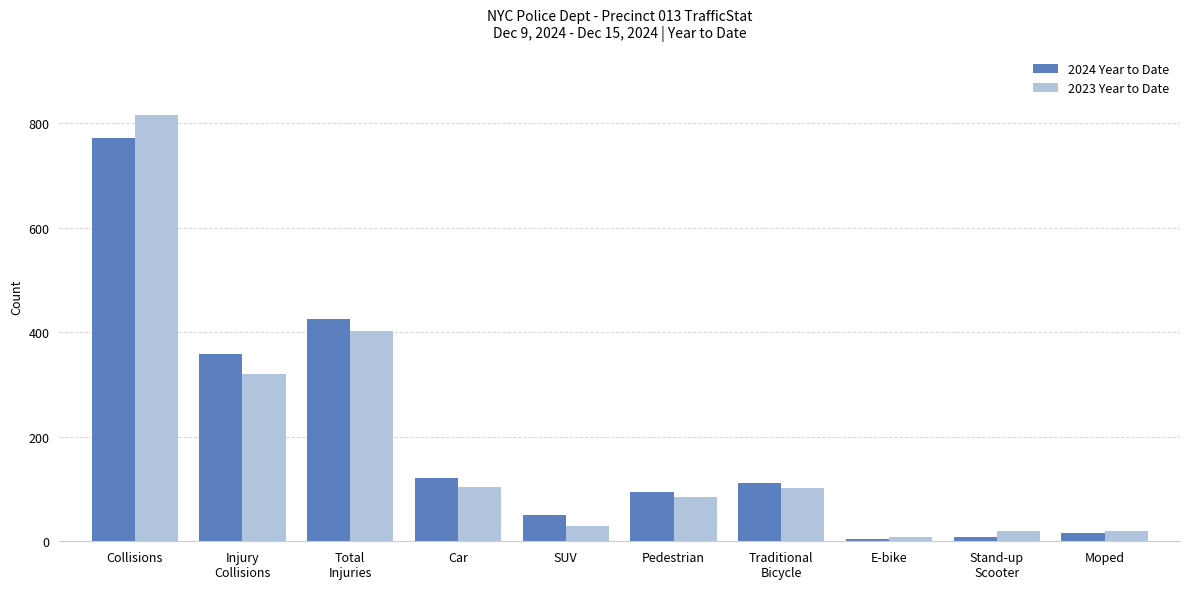

True or false: 2023 Year to Date has a value of 19 at Moped.

True